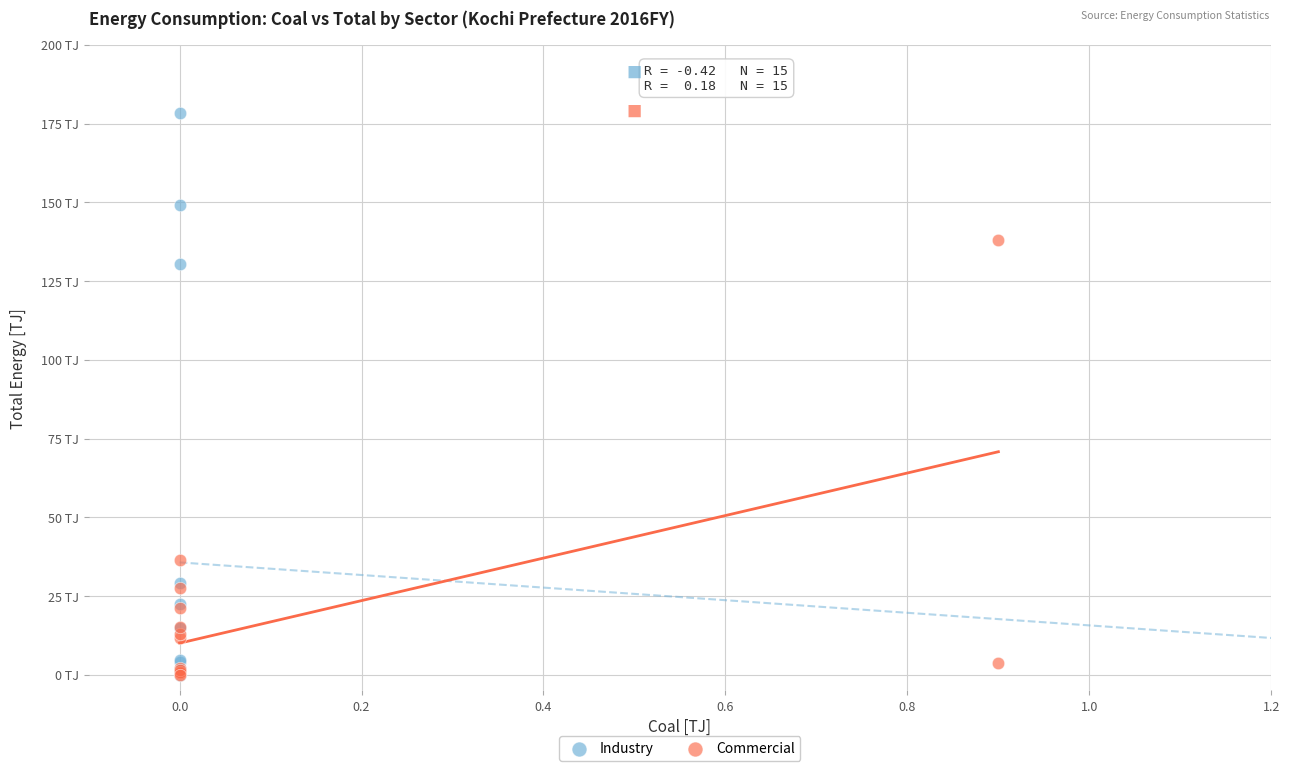

Which series has the largest Y range (max minus min)?

Industry